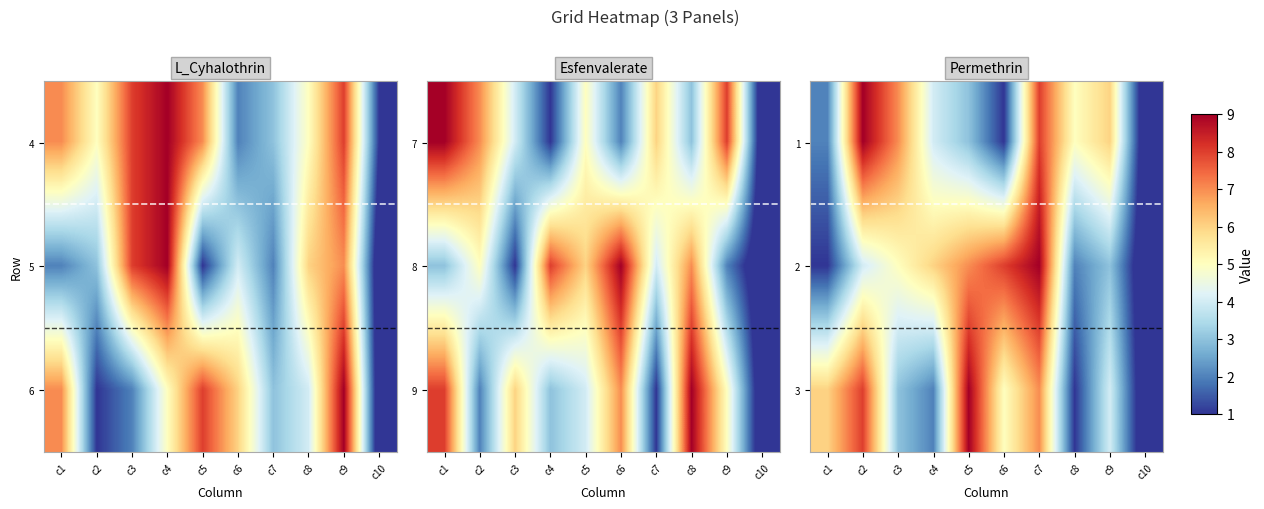

What is the approximate value of 3 at c8?

1